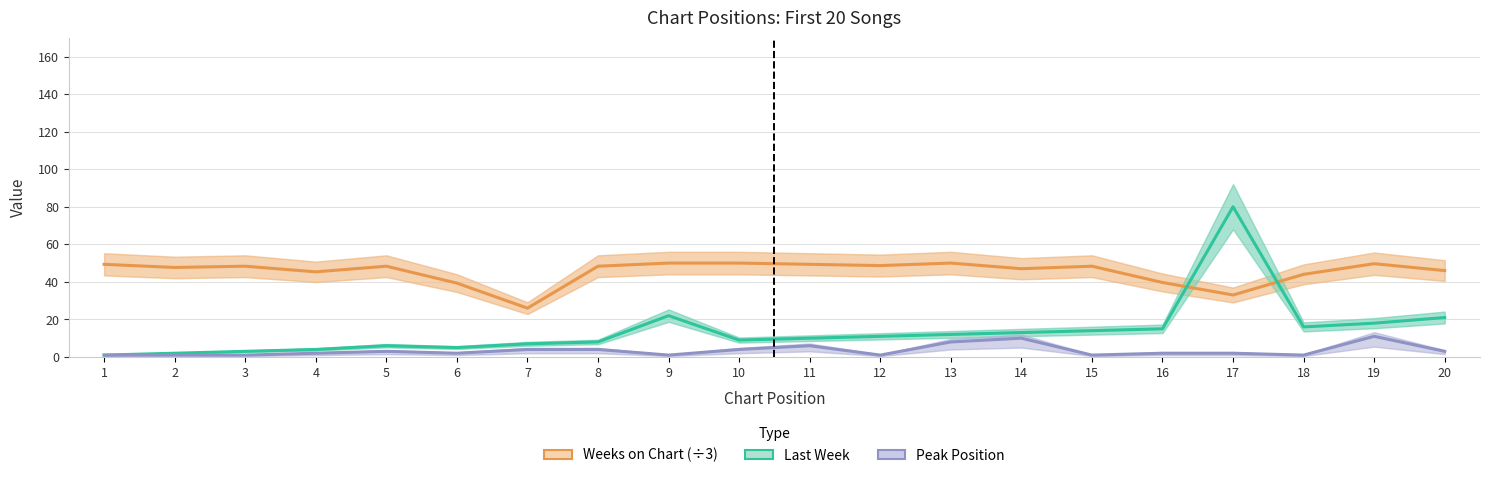

At how many categories does at least one series exceed 37?

19